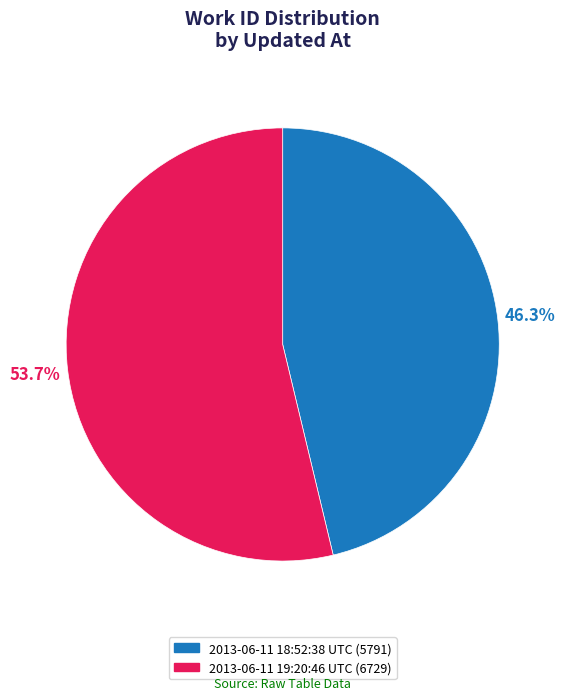

The 2013-06-11 19:20:46 UTC slice represents 54% of the pie. True or false?

True